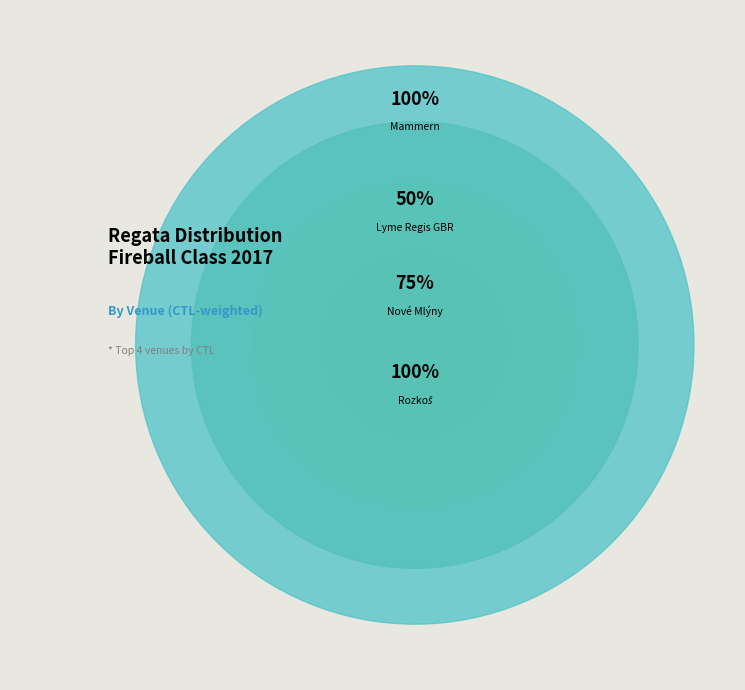

Is there any slice that represents more than half of the pie?

No